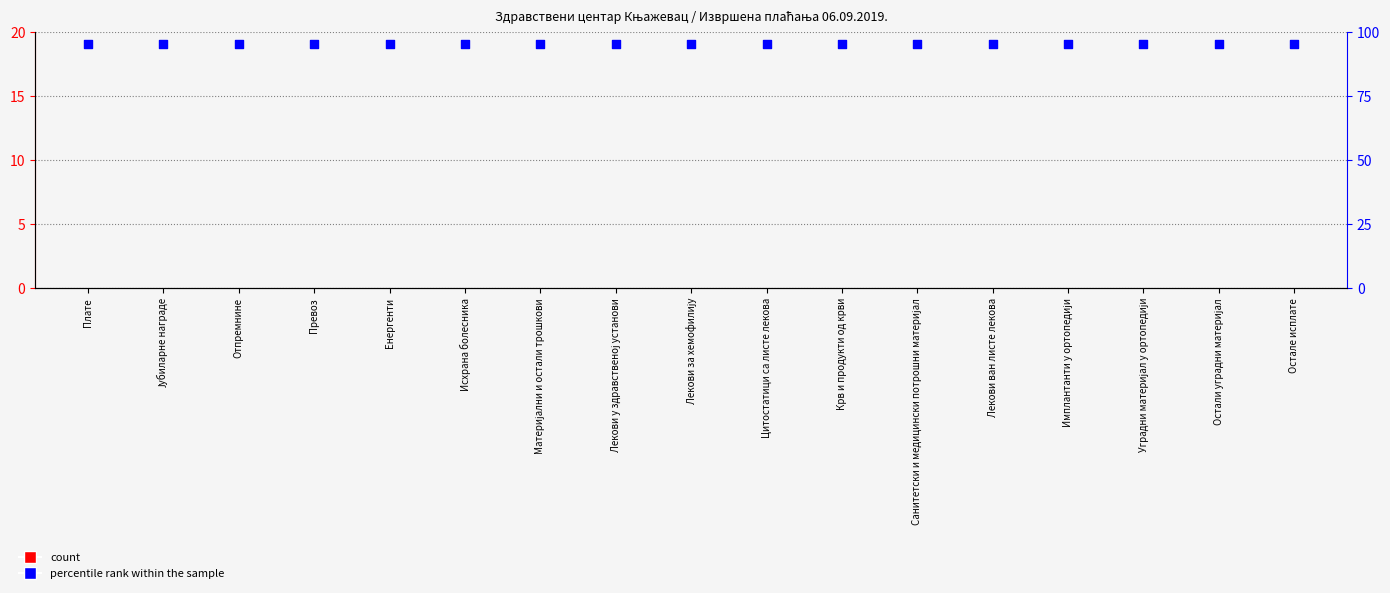

Which series has the largest Y range (max minus min)?

count